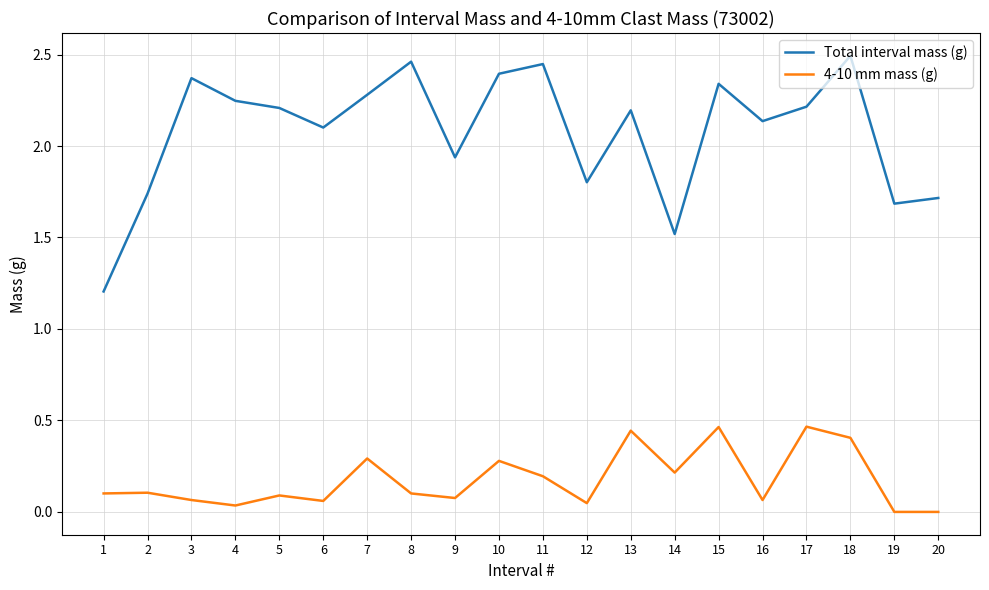

List the series in order of their overall mean, lowest first.

4-10 mm mass (g), Total interval mass (g)